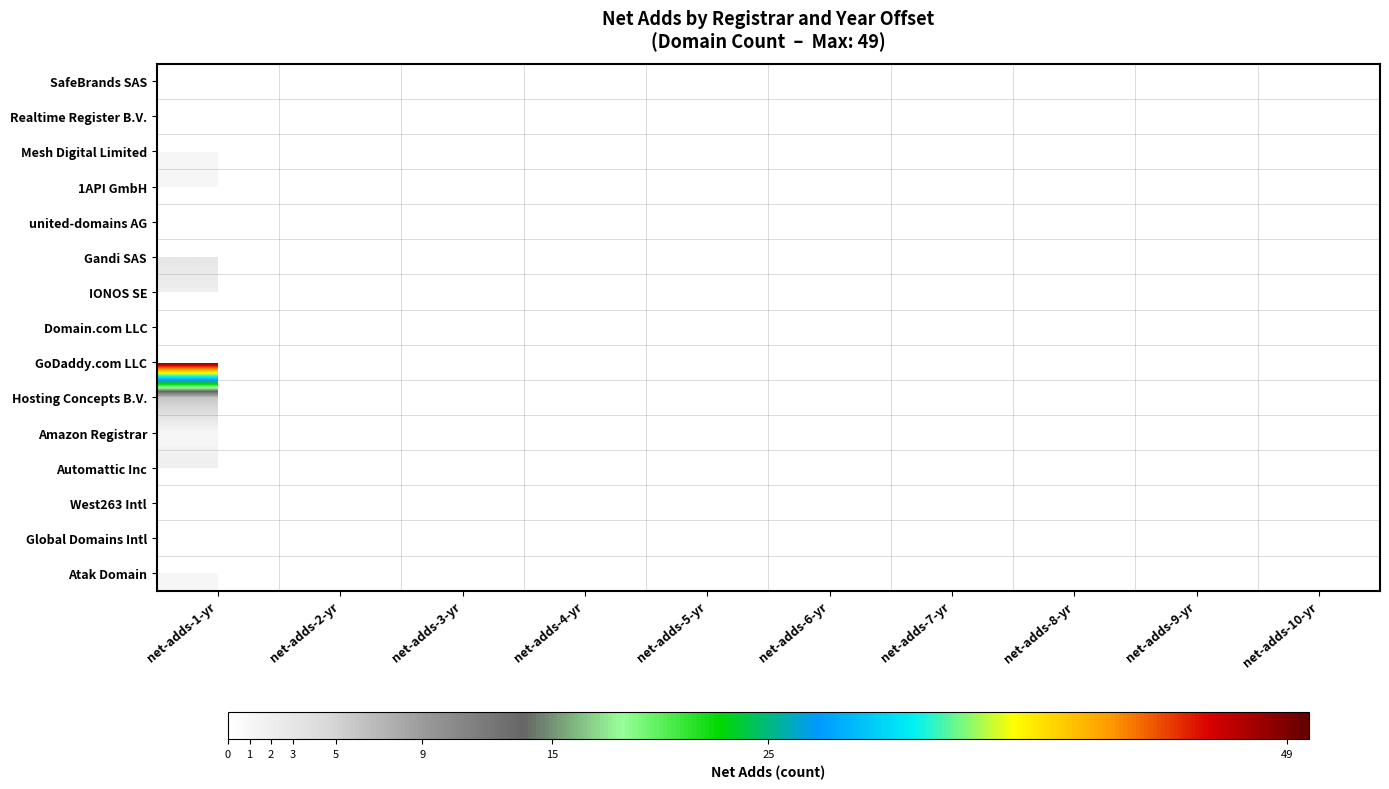

Rank the series by their maximum value, from highest to lowest.

GoDaddy.com LLC, Hosting Concepts B.V., Gandi SAS, IONOS SE, Domain.com LLC, Automattic Inc, Mesh Digital Limited, 1API GmbH, Amazon Registrar, Atak Domain, SafeBrands SAS, Realtime Register B.V., united-domains AG, West263 Intl, Global Domains Intl